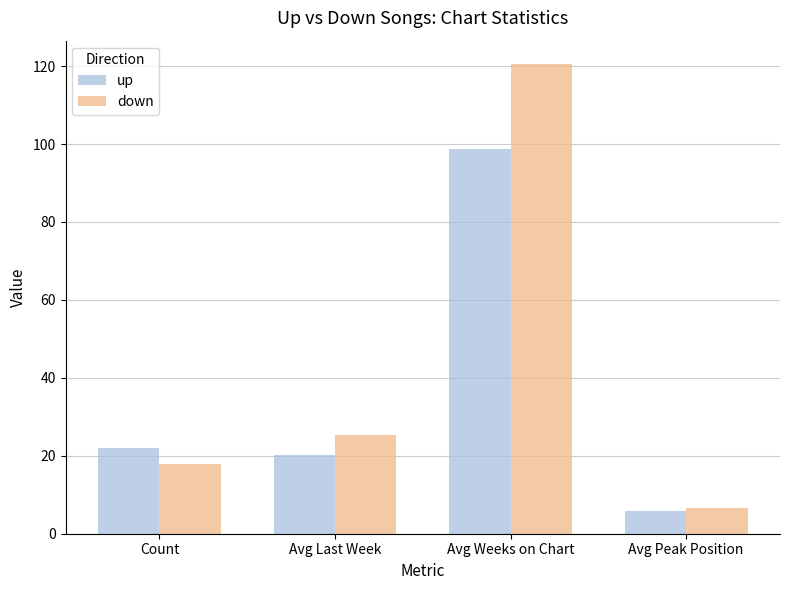

Count the number of data series in this chart.

2